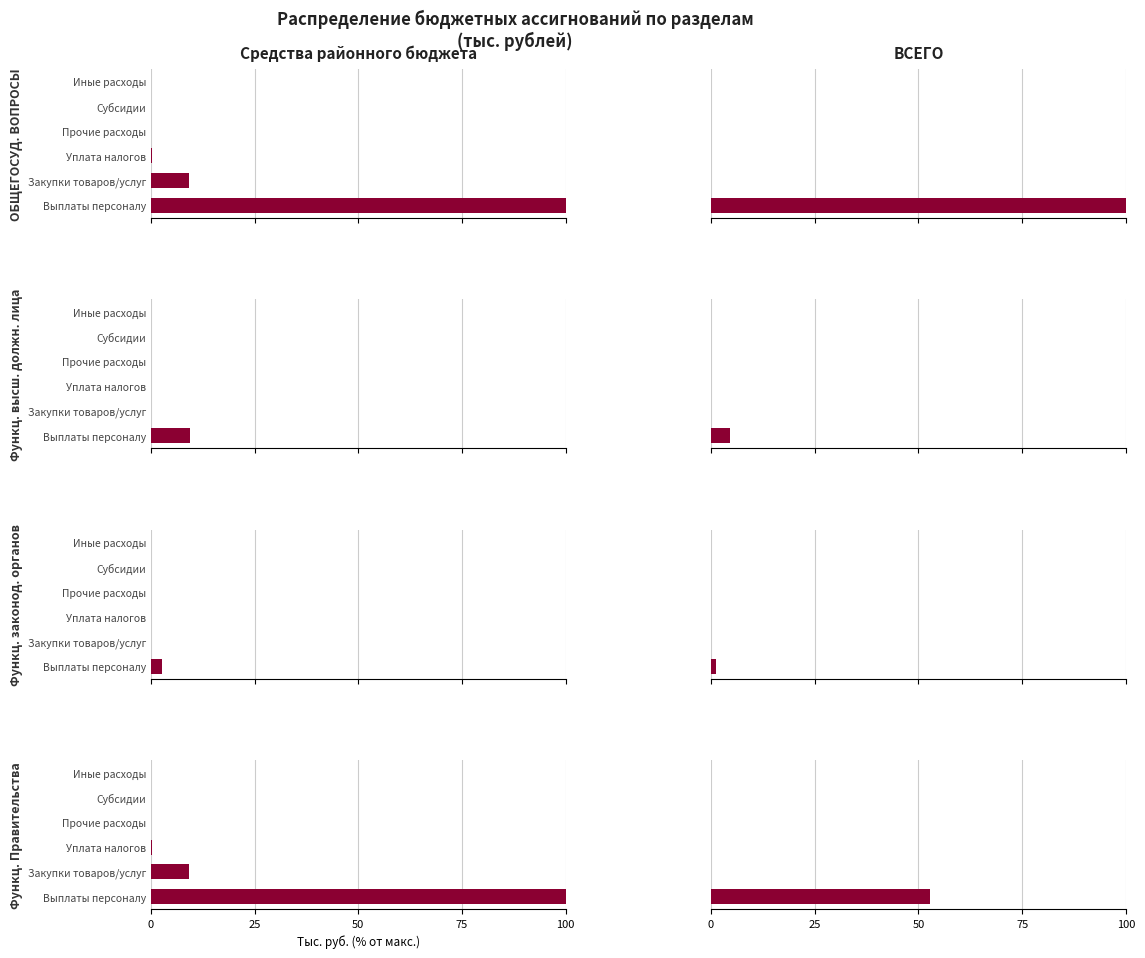

What is the difference between the Функц. высш. должн. лица values at Закупки товаров/услуг and Выплаты персоналу?

4.6